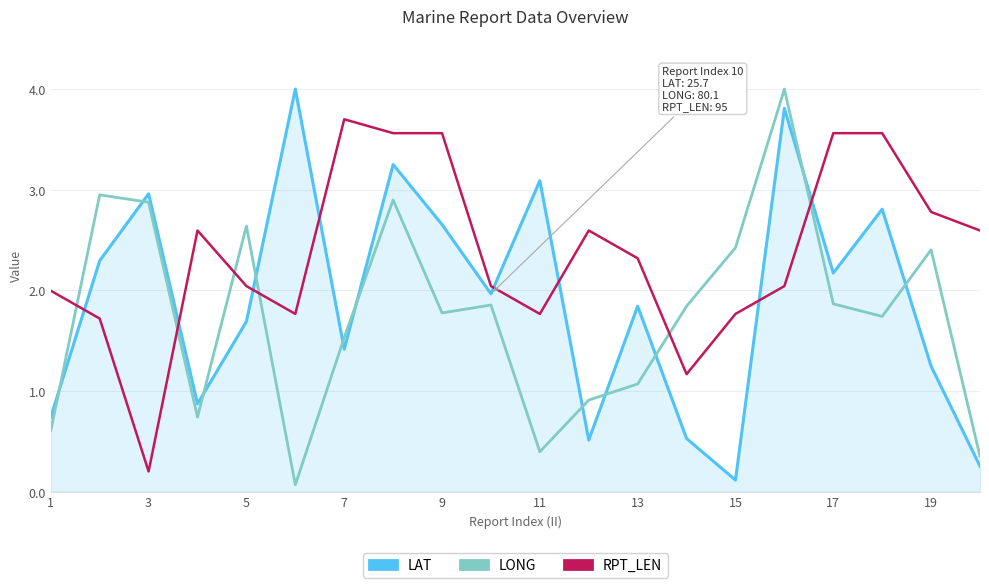

True or false: LAT and RPT_LEN cross at least once.

True